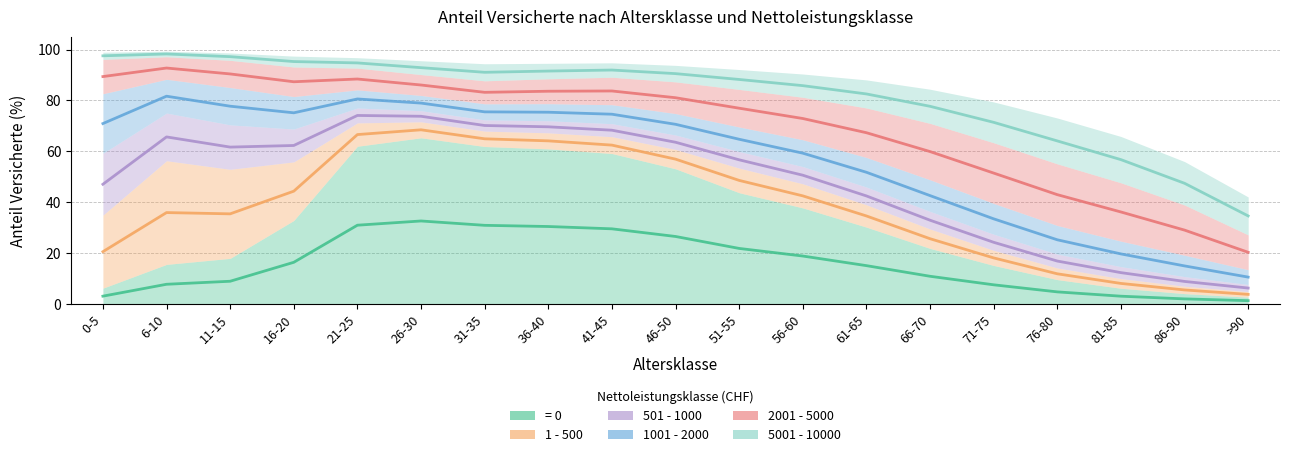

What are all the series names shown in the legend?

= 0, 1 - 500, 501 - 1000, 1001 - 2000, 2001 - 5000, 5001 - 10000